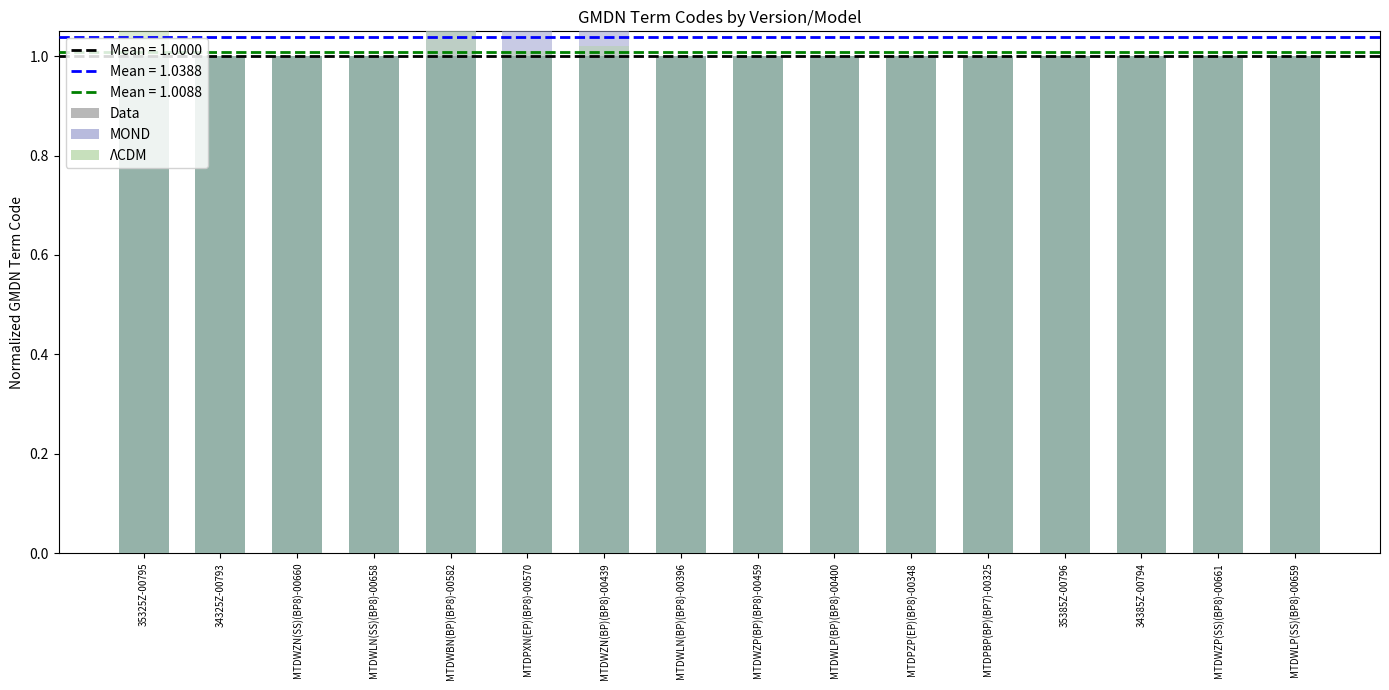

The MOND series shows 1.0 at MTDWLN(SS)(BP8)-00658. True or false?

True